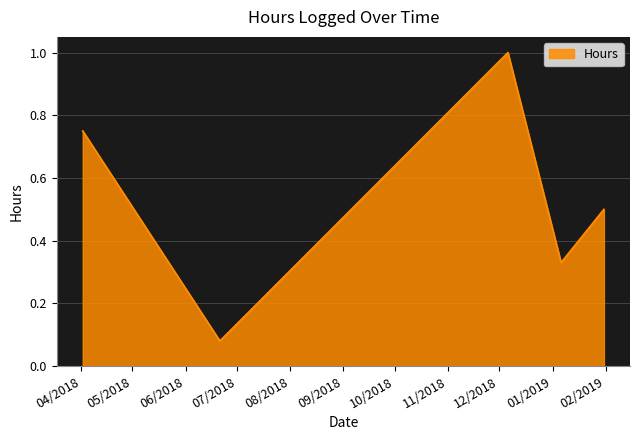

What is the maximum value shown in the chart?

1.0